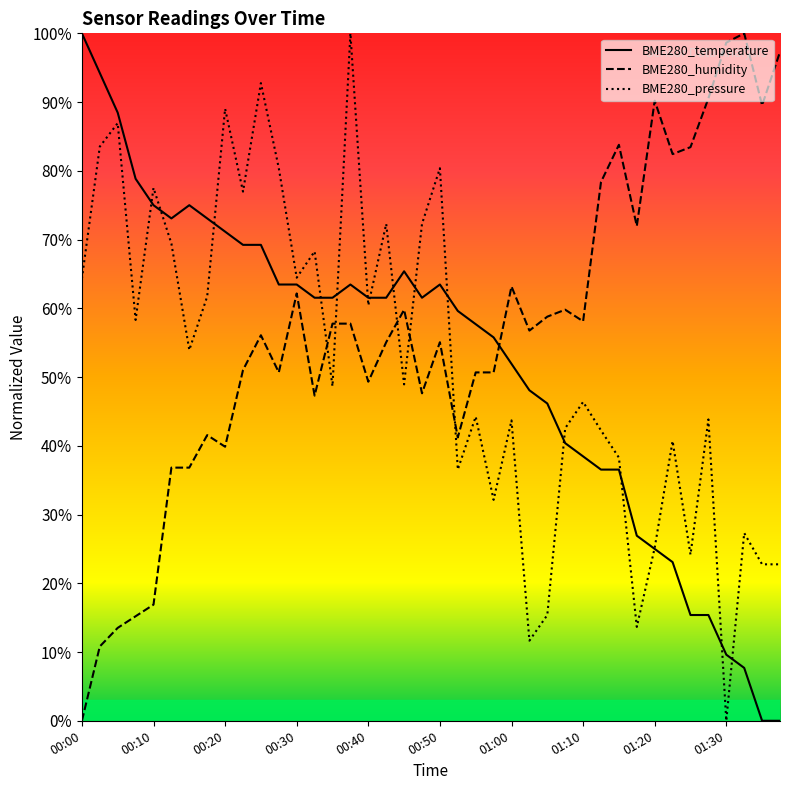

Which series ends up on top after the final intersection of BME280_temperature and BME280_humidity?

BME280_humidity